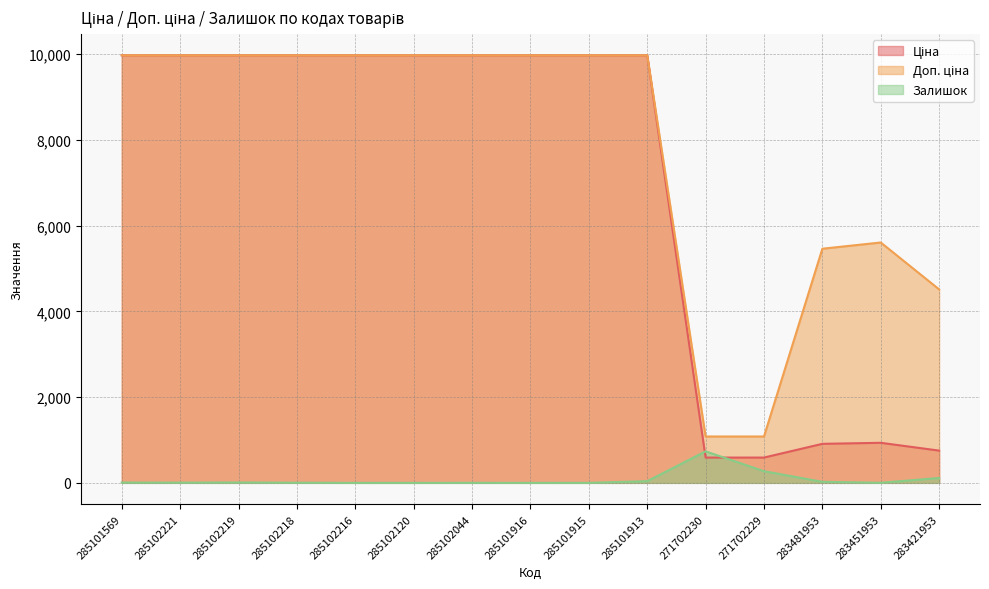

True or false: Залишок has a value of 1.0 at 285102044.

True